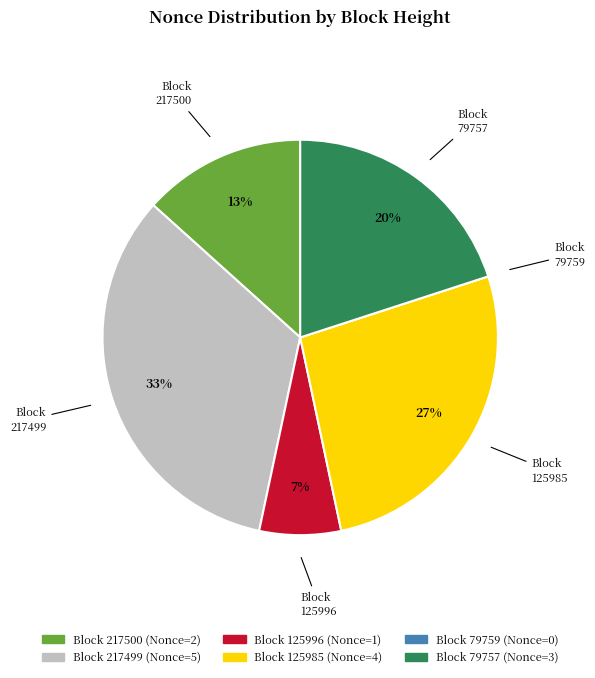

To the nearest percent, what is the difference between the largest and smallest slice percentages?

33%